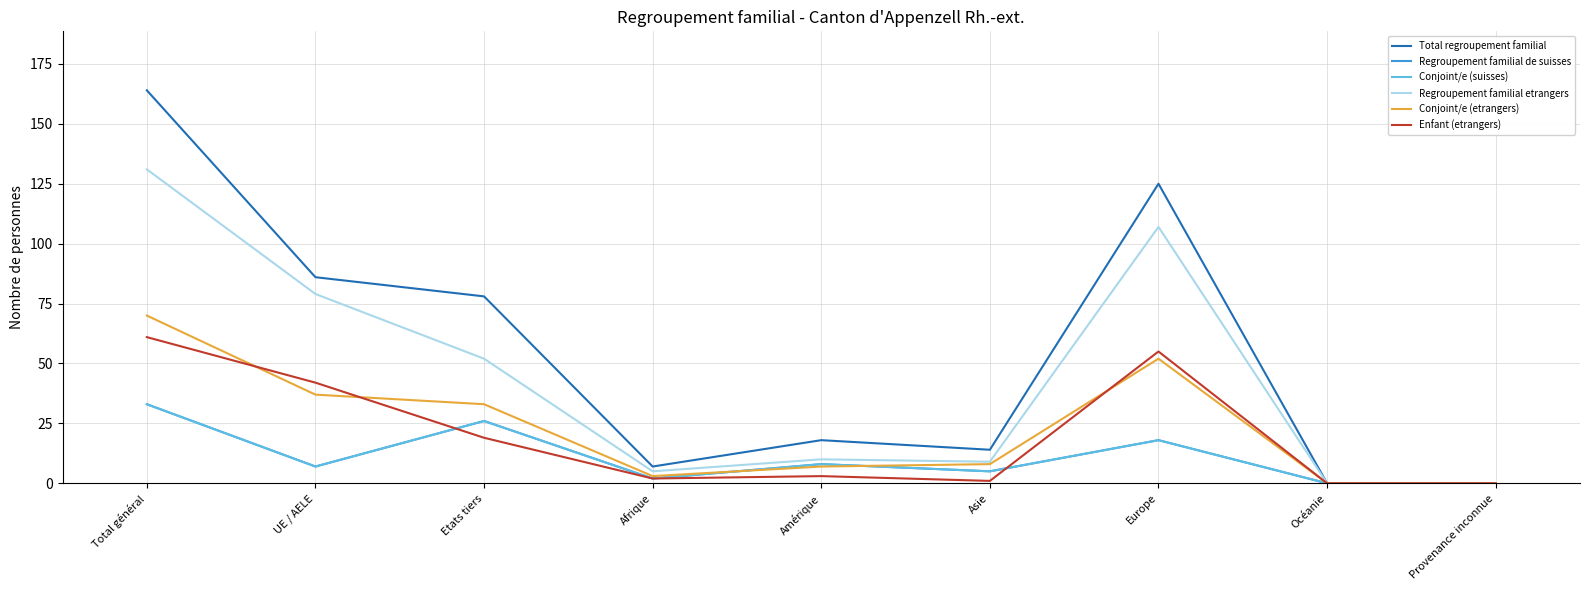

What is the total value across all series at Asie?

42